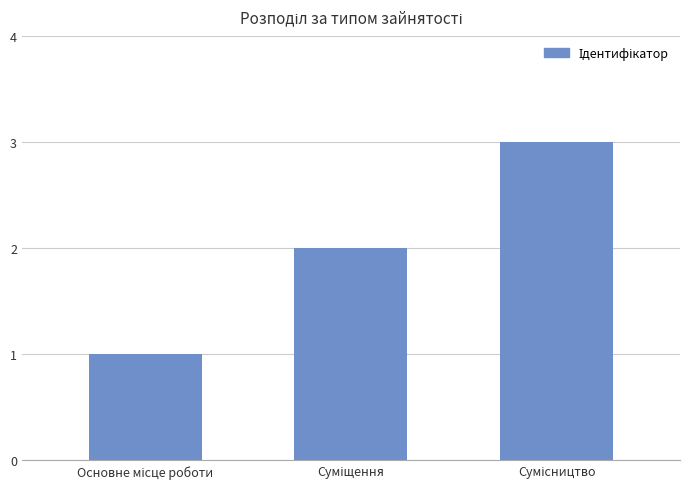

How many data points does each series have?

3